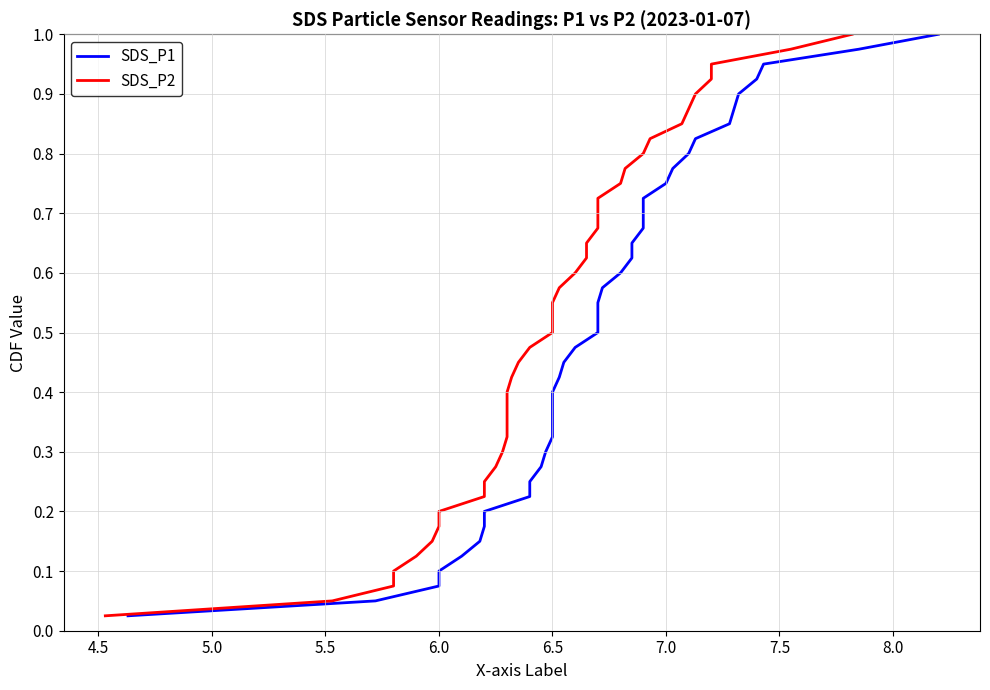

How many data points does each series have?

40